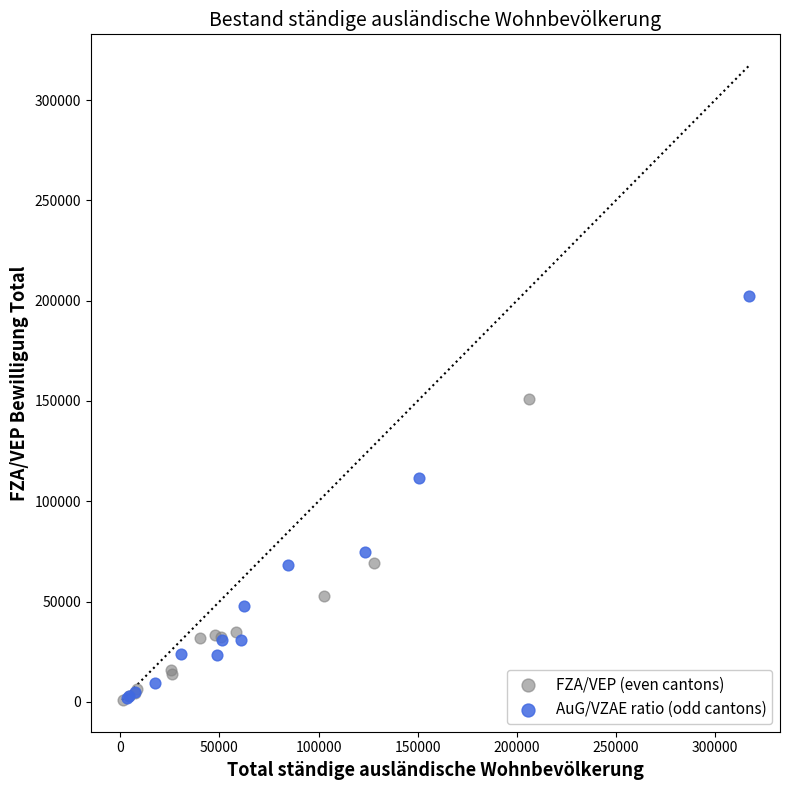

Which series reaches the maximum Y coordinate?

AuG/VZAE ratio (odd cantons)